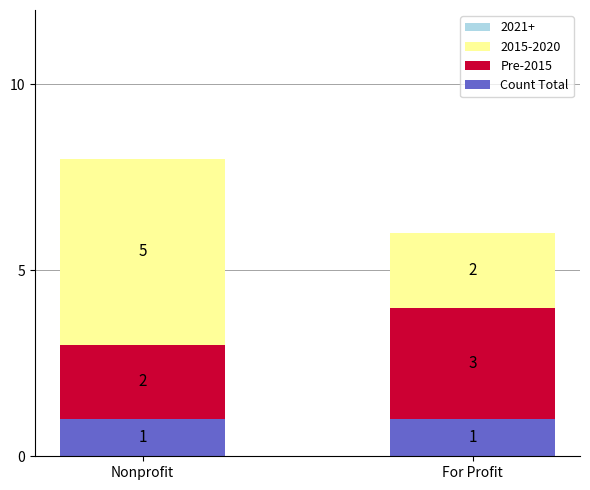

What is the total value across all series at For Profit?

6